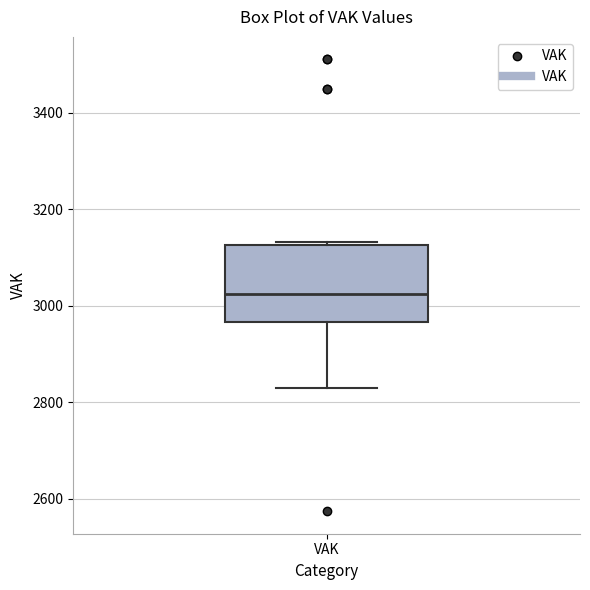

Where is the lower edge of the box for VAK on the y-axis? The values are not printed on the chart, so give them approximately, as read against the axis.

2960